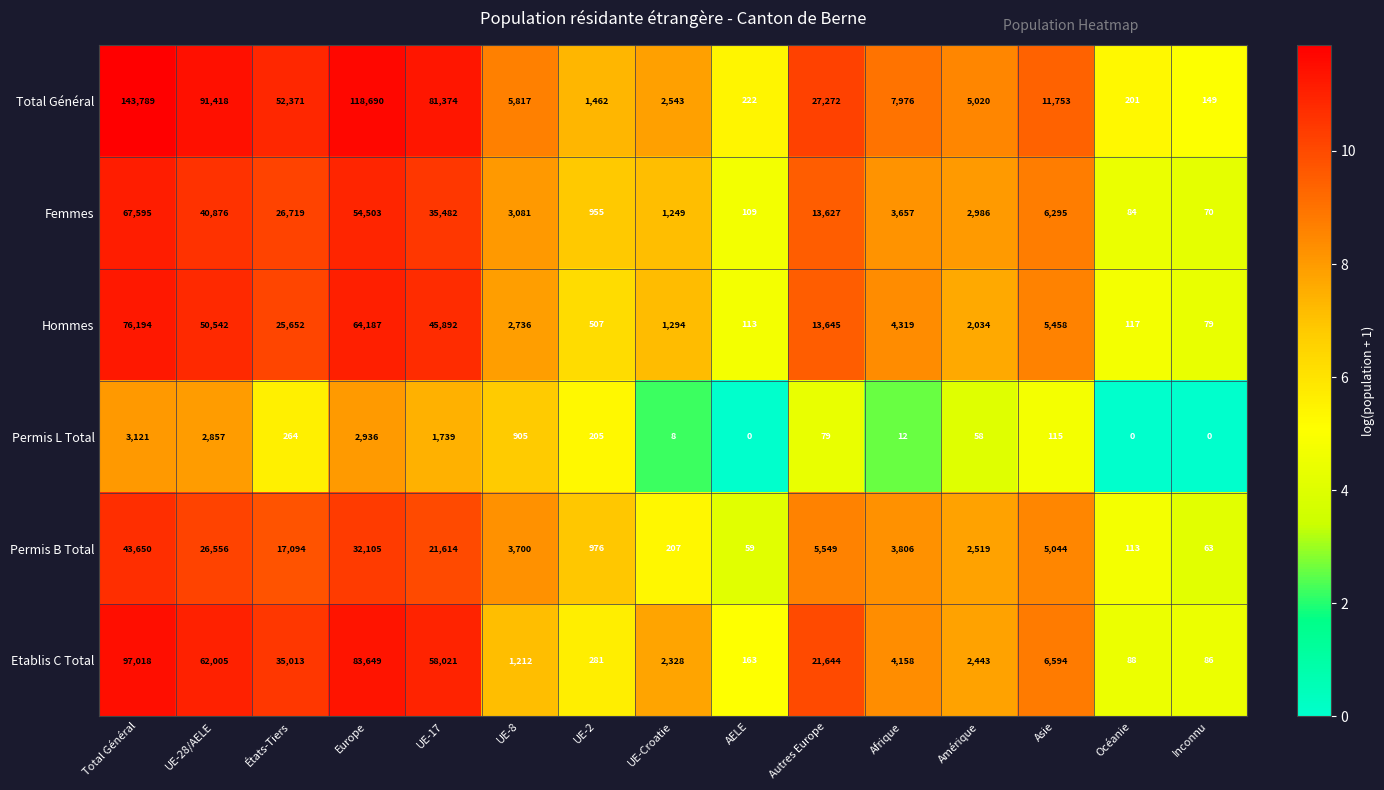

What is the lowest value of the Femmes series?

70